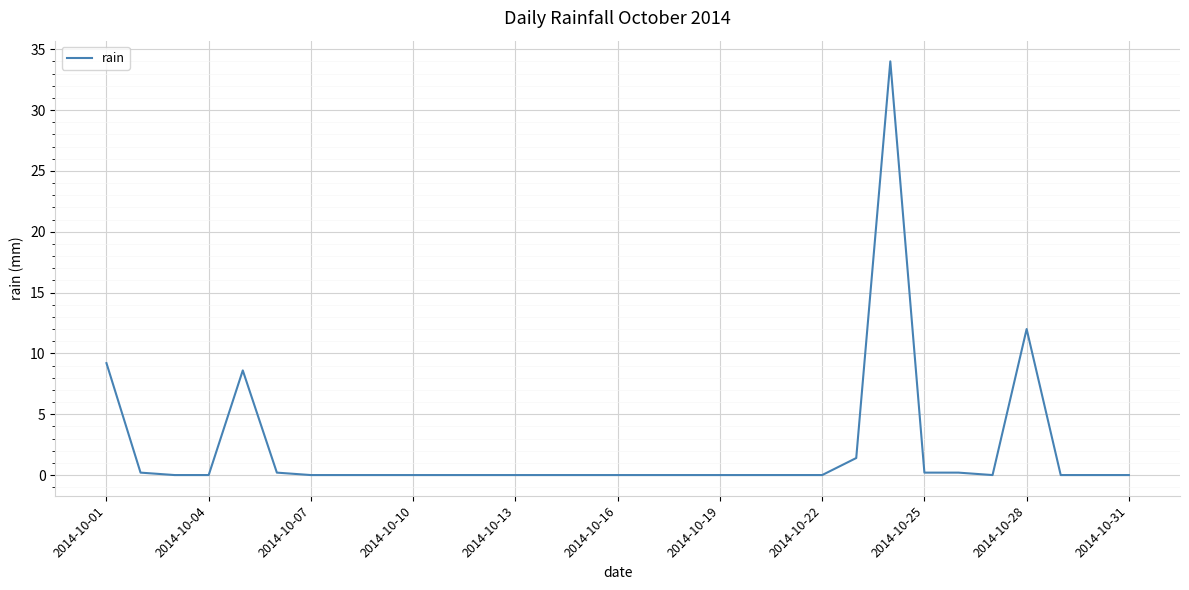

What is the greatest value displayed?

34.0